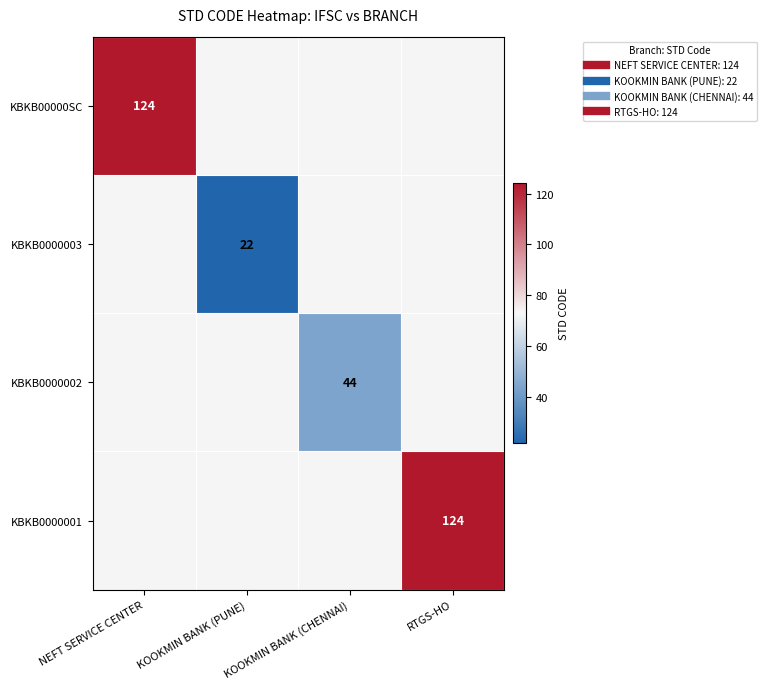

At which category does the chart reach its peak across all series?

NEFT SERVICE CENTER